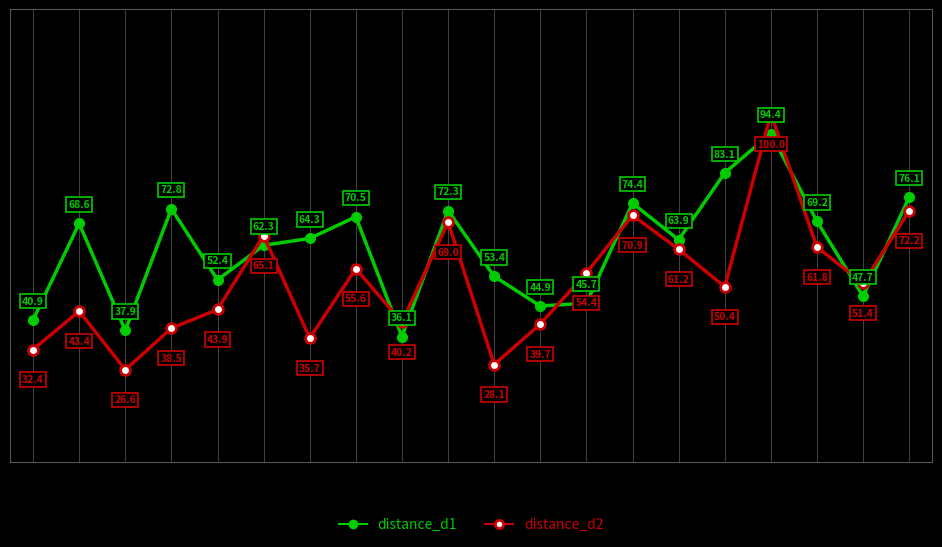

What is the maximum value for distance_d2?

100.0